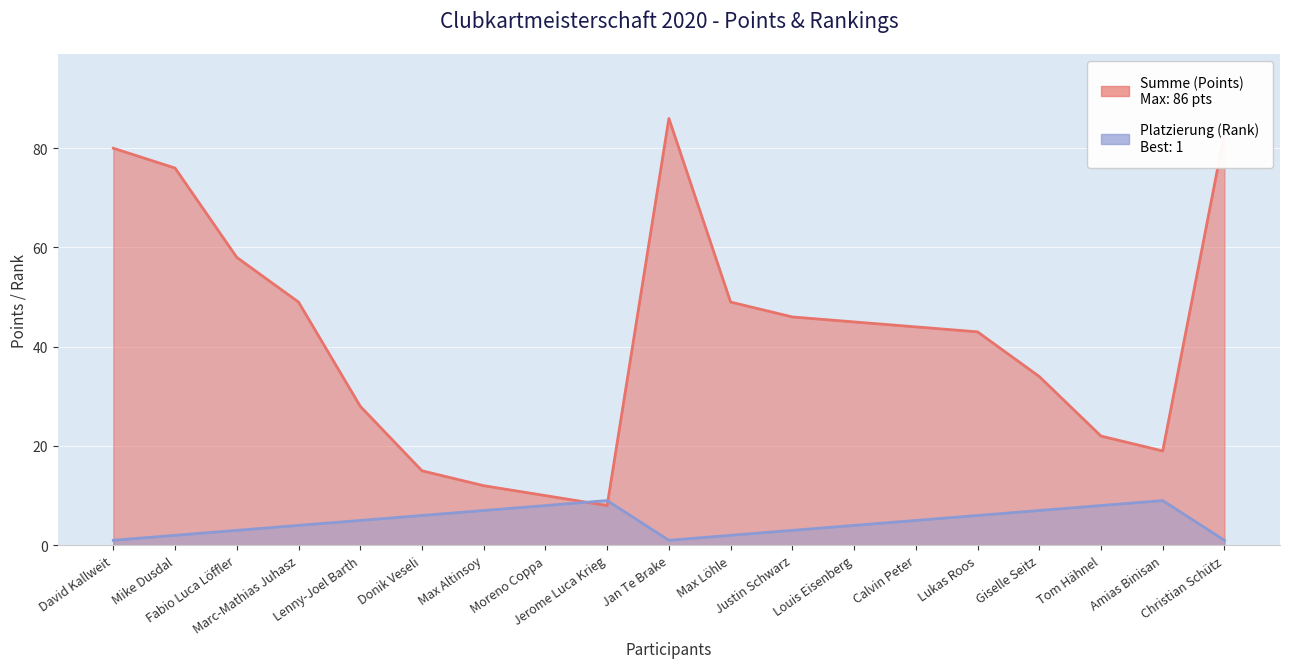

How many values in the Summe (Points) series exceed 44?

9